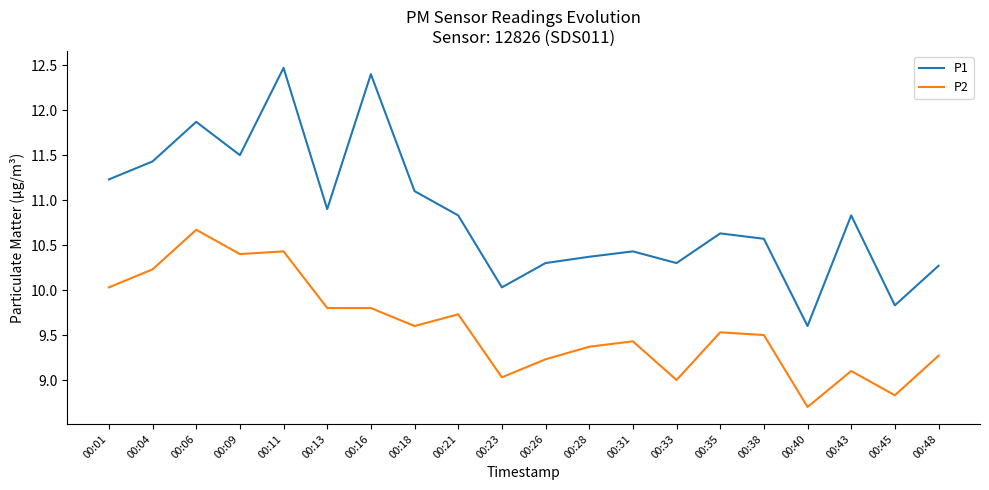

Rank the series by their average value, from highest to lowest.

P1, P2